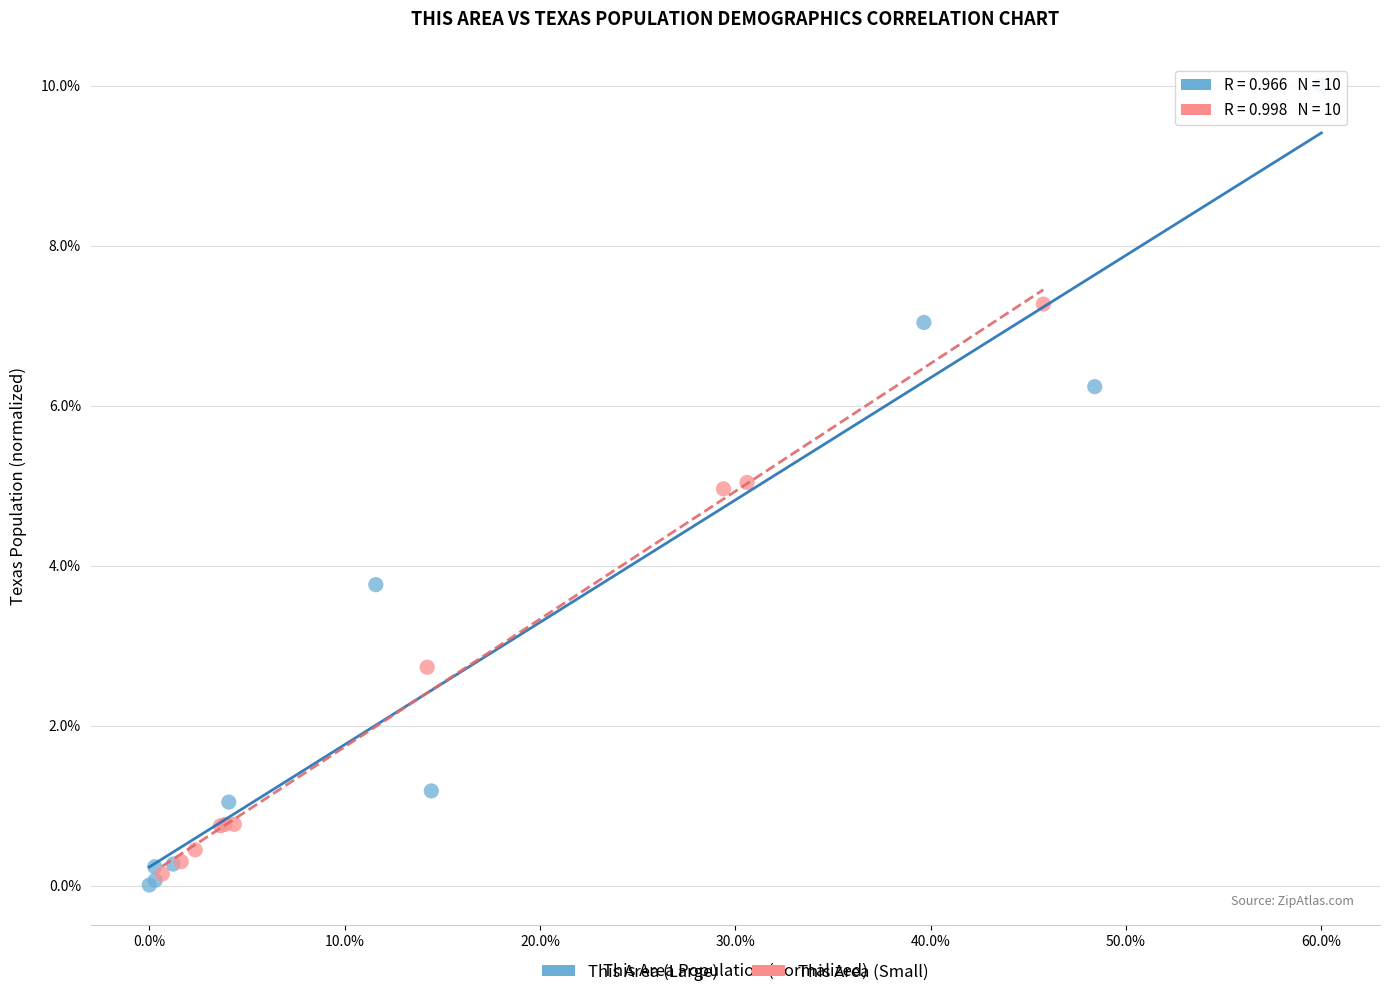

Which series reaches the maximum Y coordinate?

This Area (Large)